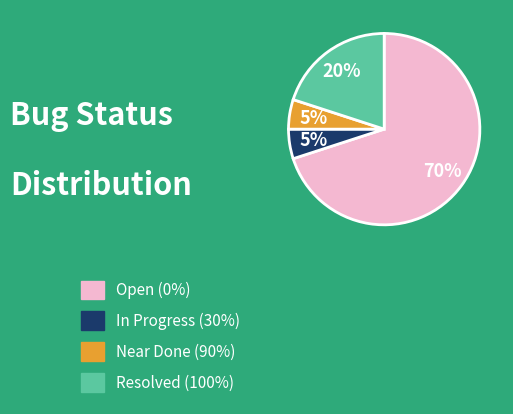

To the nearest percent, what is the average slice percentage?

25%